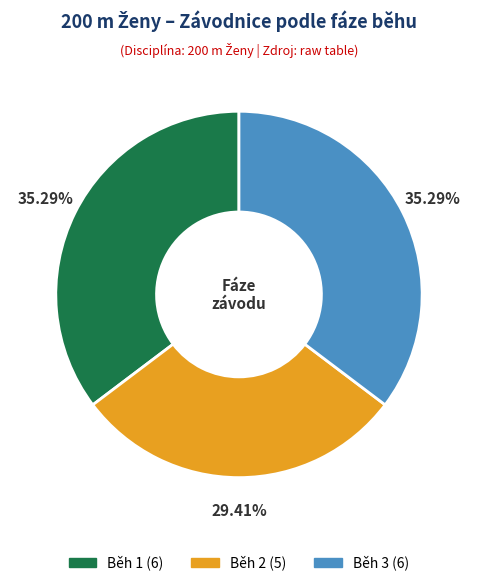

True or false: Běh 1 accounts for 35% of the total.

True